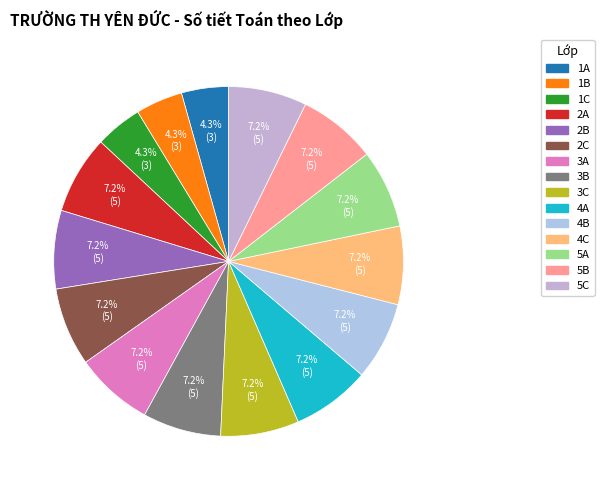

To the nearest percent, what portion does 2C represent?

7%